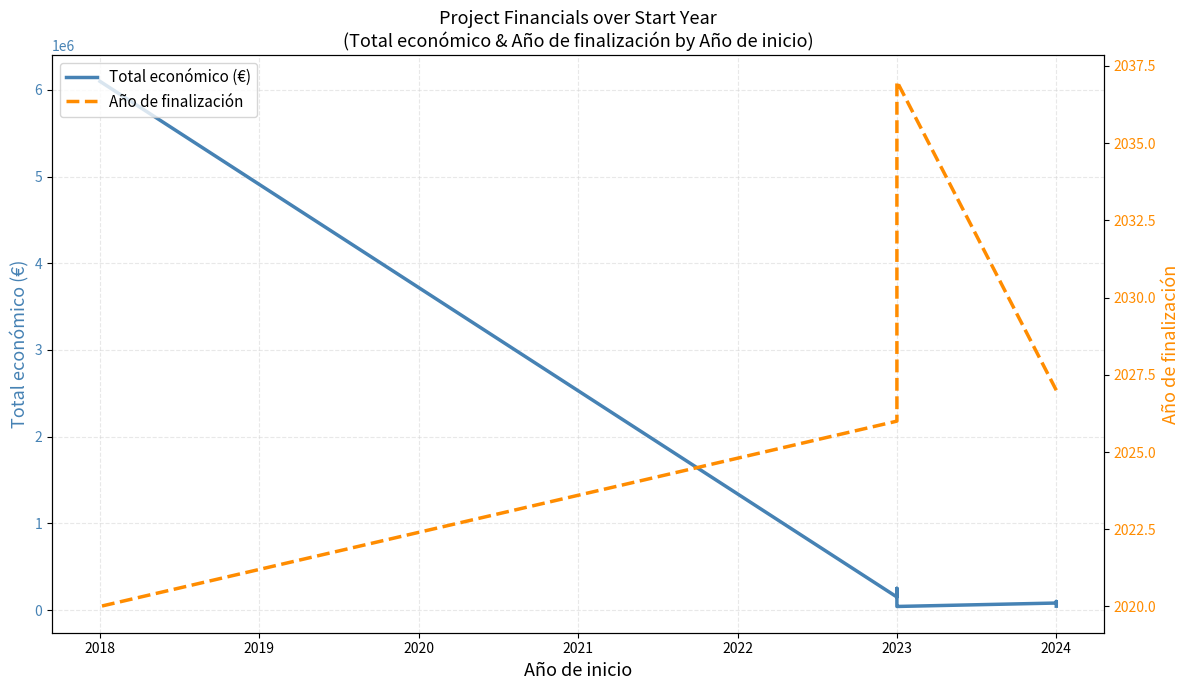

What is the value of the Total económico (€) point at the 3rd from the left?

80498